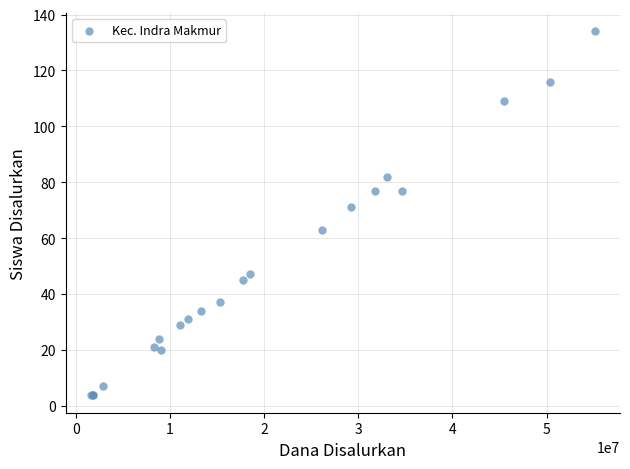

What Y value in the scatter plot is closest to 69?

71